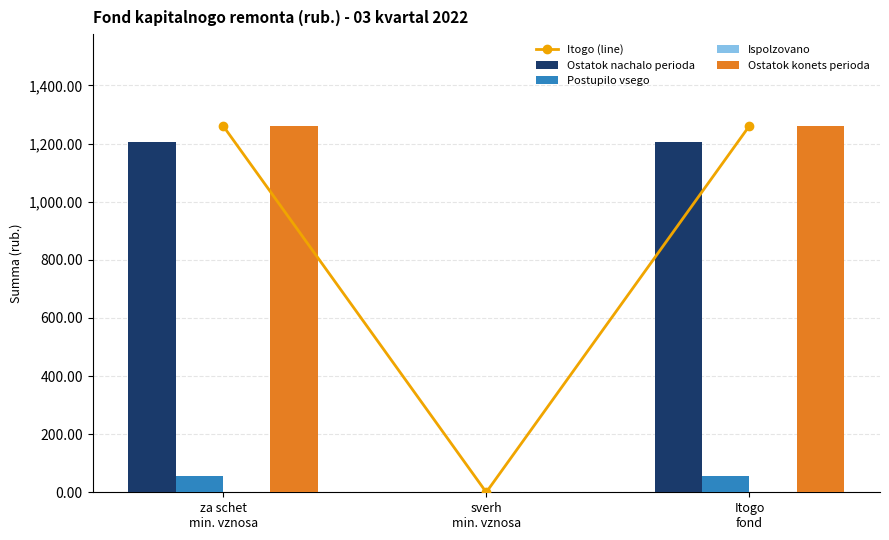

What is the label of the 3rd bar from the right?

za schet
min. vznosa